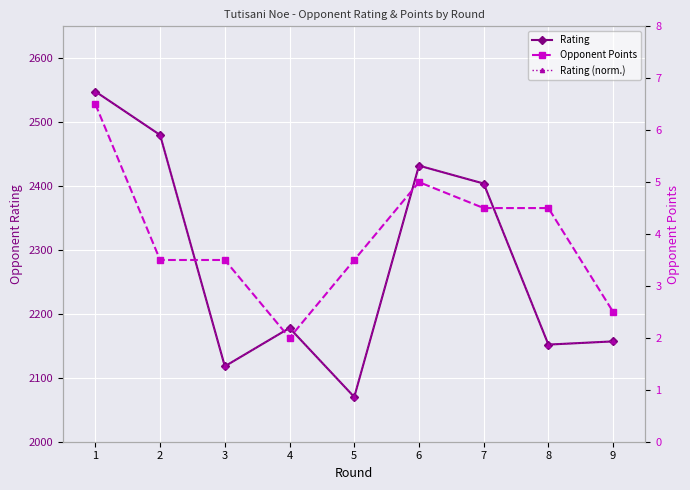

Rank the series by their maximum value, from lowest to highest.

Opponent Points, Rating (norm.), Rating